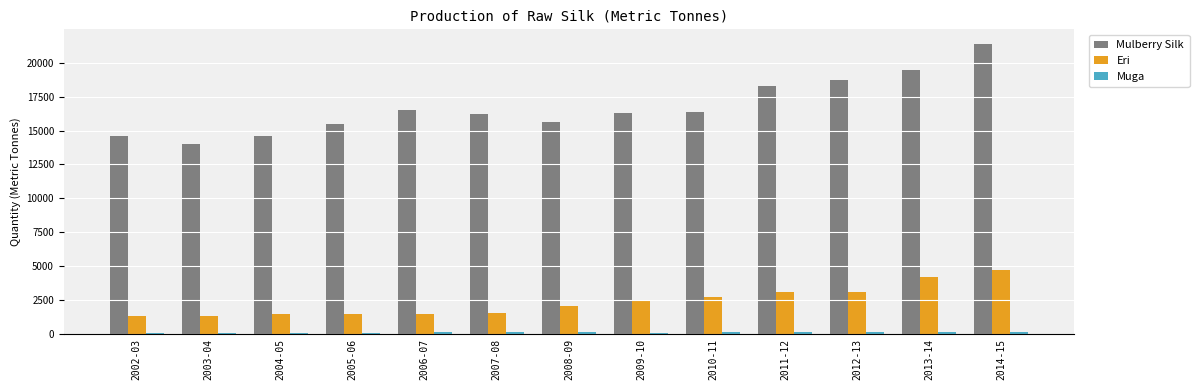

How many values in the Eri series are below 2038?

6